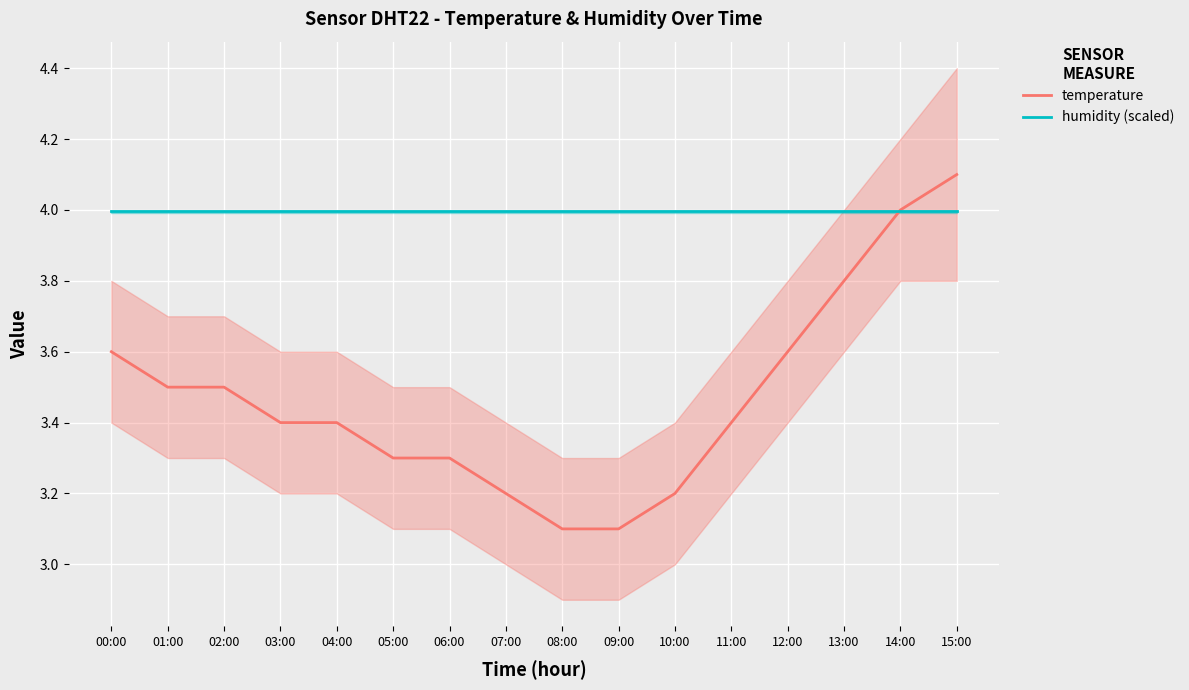

Reading left to right, list all the values displayed in this chart.

temperature: 00:00=3.6	01:00=3.5	02:00=3.5	03:00=3.4	04:00=3.4	05:00=3.3	06:00=3.3	07:00=3.2	08:00=3.1	09:00=3.1	10:00=3.2	11:00=3.4	12:00=3.6	13:00=3.8	14:00=4.0	15:00=4.1
humidity (scaled): 00:00=4.0	01:00=4.0	02:00=4.0	03:00=4.0	04:00=4.0	05:00=4.0	06:00=4.0	07:00=4.0	08:00=4.0	09:00=4.0	10:00=4.0	11:00=4.0	12:00=4.0	13:00=4.0	14:00=4.0	15:00=4.0